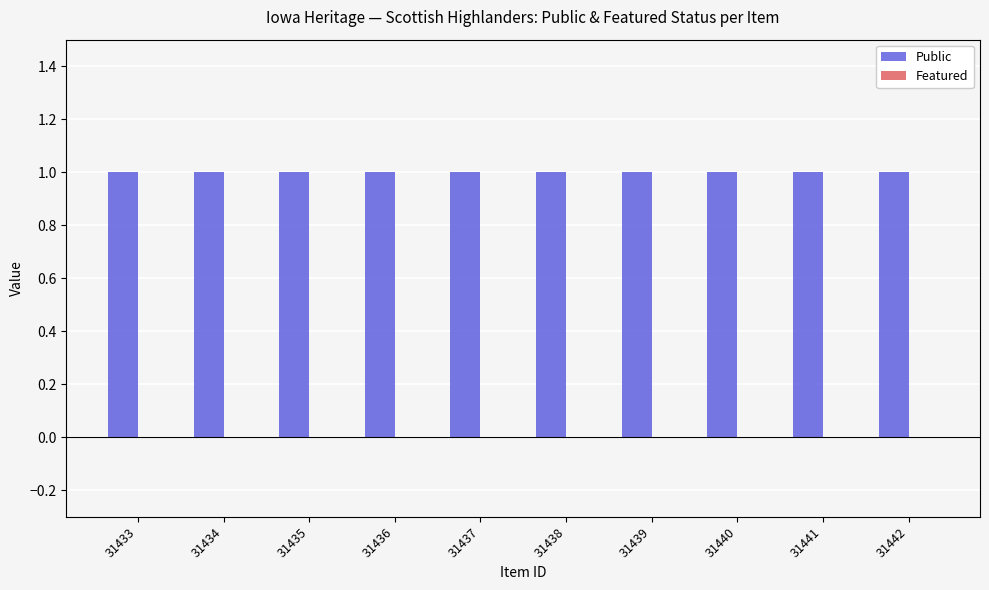

How many categories are shown in the chart?

10